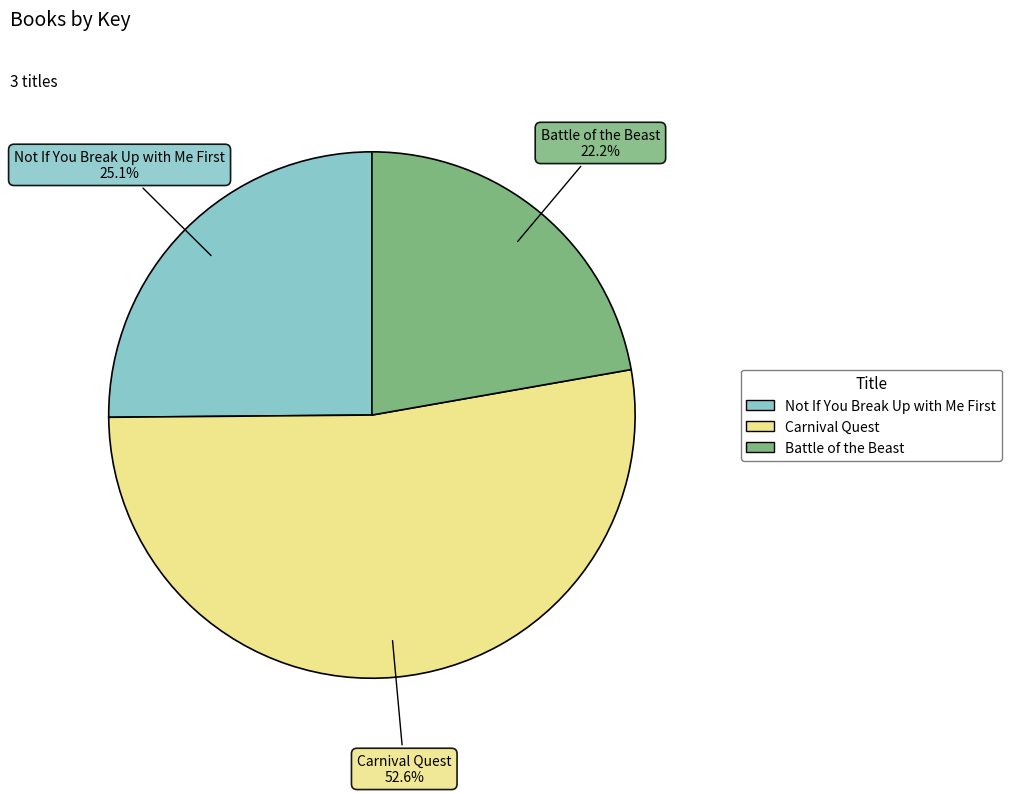

What percentage is the Battle of the Beast slice, to the nearest percent?

22%